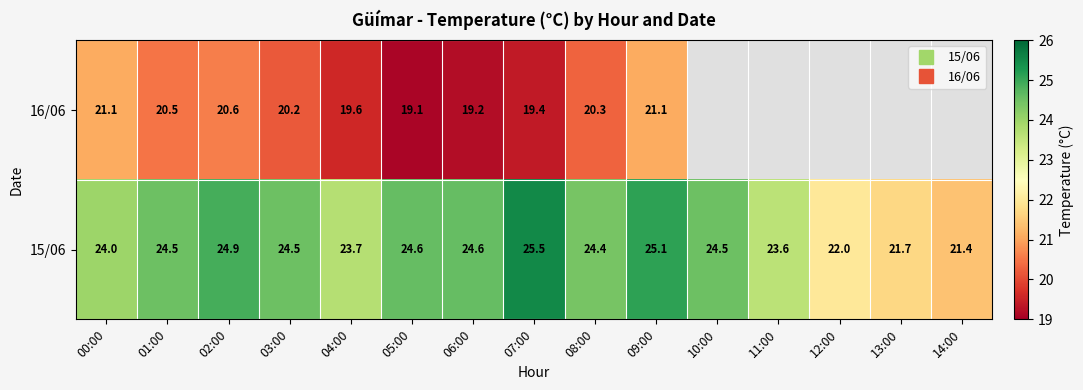

The 16/06 series shows 19.4 at 07:00. True or false?

True